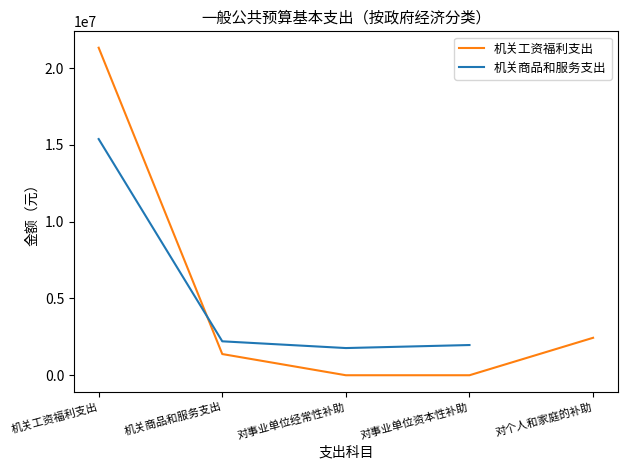

True or false: the data shows 757104 at 机关商品和服务支出.

False